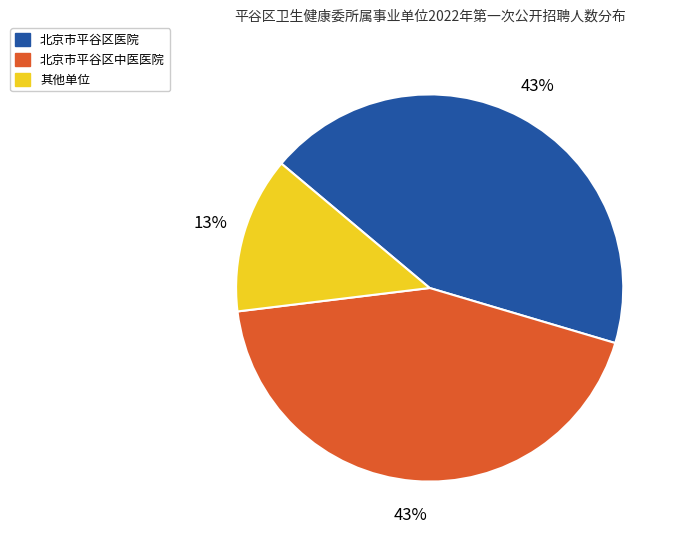

Is there a majority slice in this chart?

No